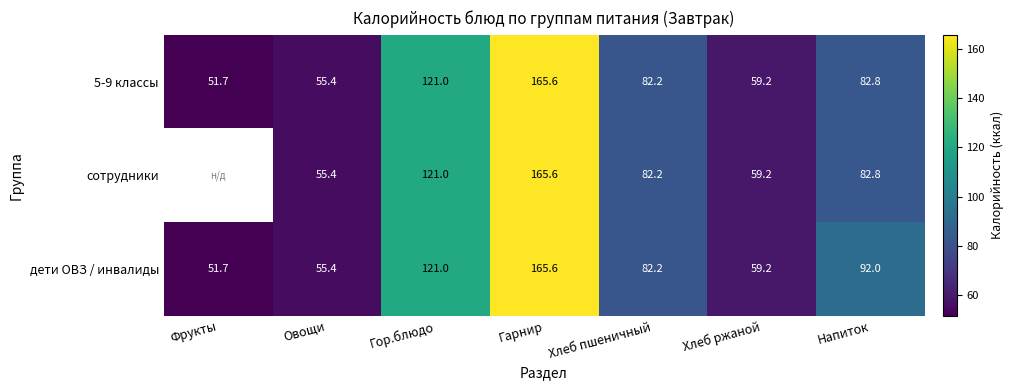

At which category is the sum across all series the highest?

Гарнир